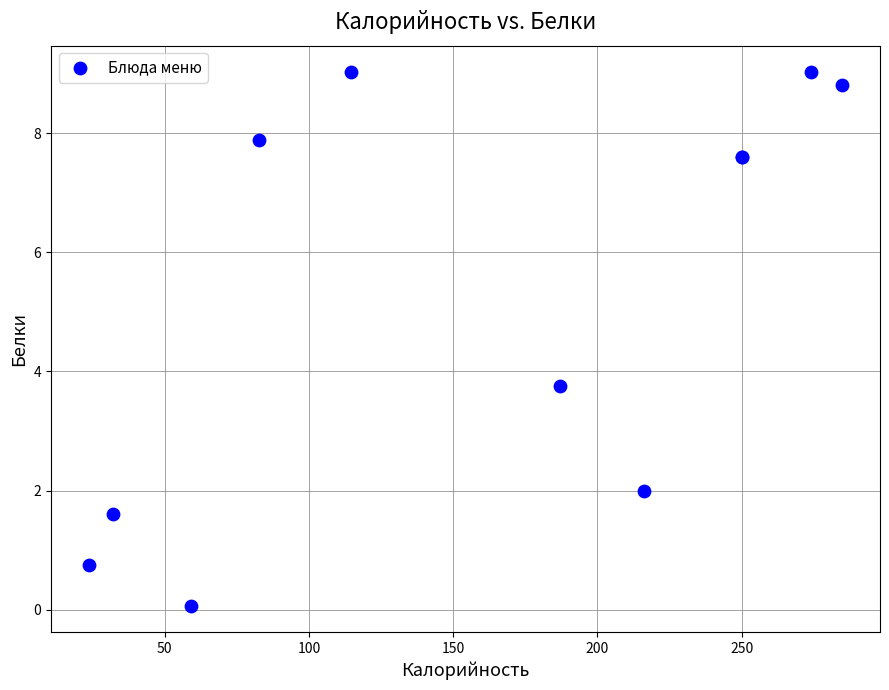

What Y value in the scatter plot is closest to 4?

3.8